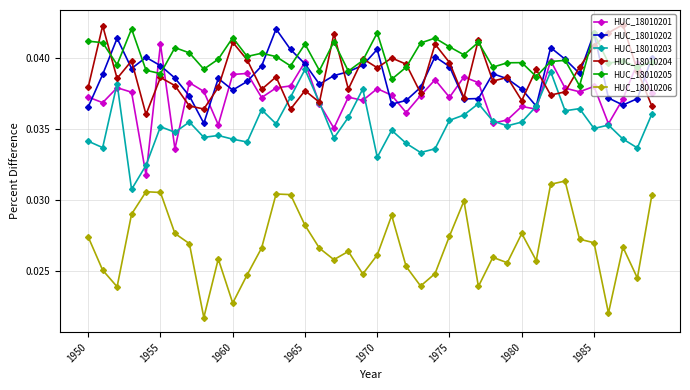

At how many categories does at least one series exceed 0?

40